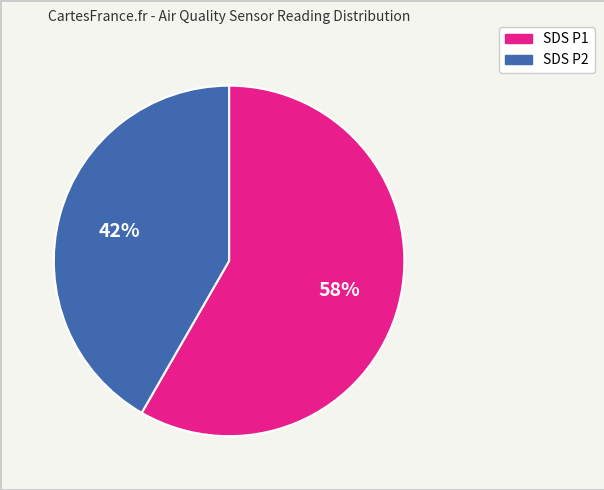

To the nearest percent, what is the average slice percentage?

50%